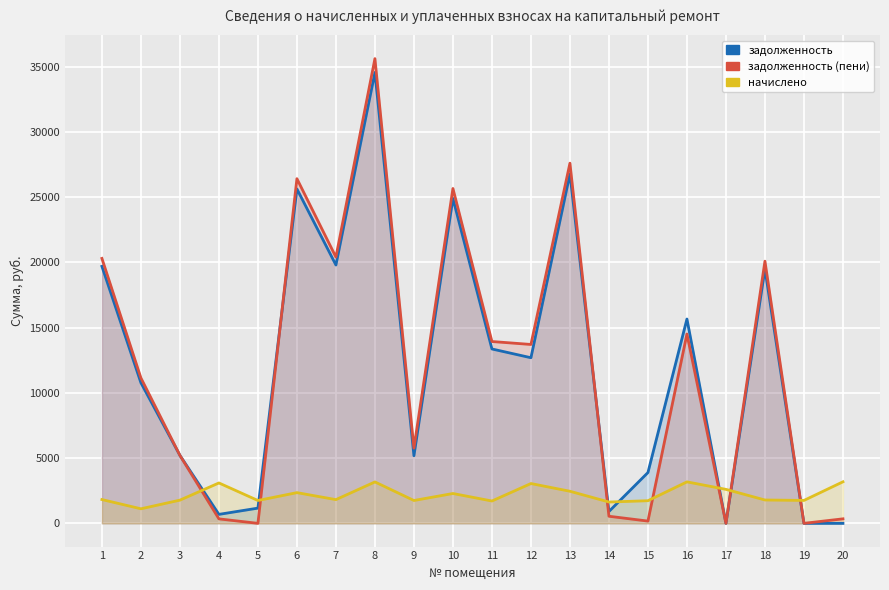

What is the value of the начислено point at the 13th from the left?

2460.8